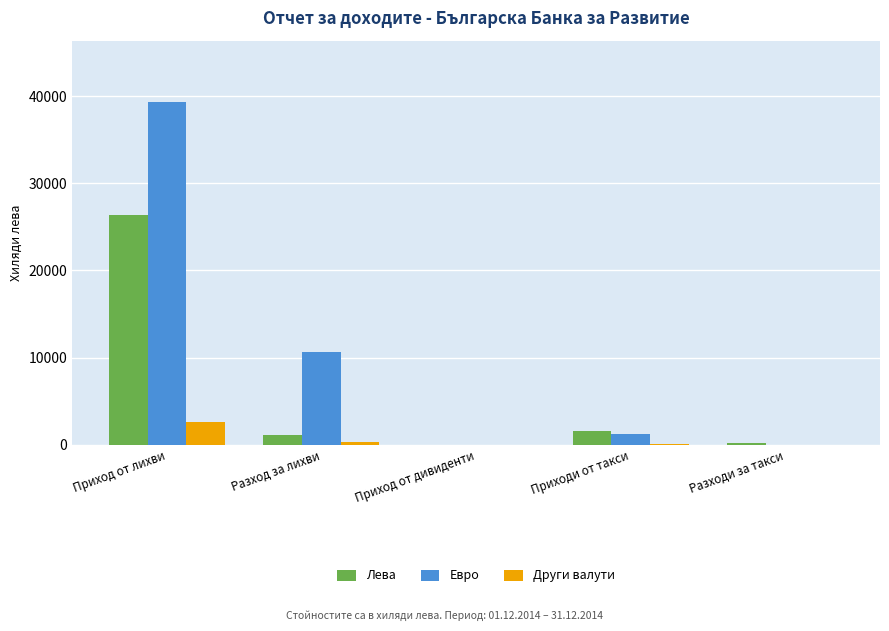

Are the bars grouped side by side (vs. stacked)?

Yes